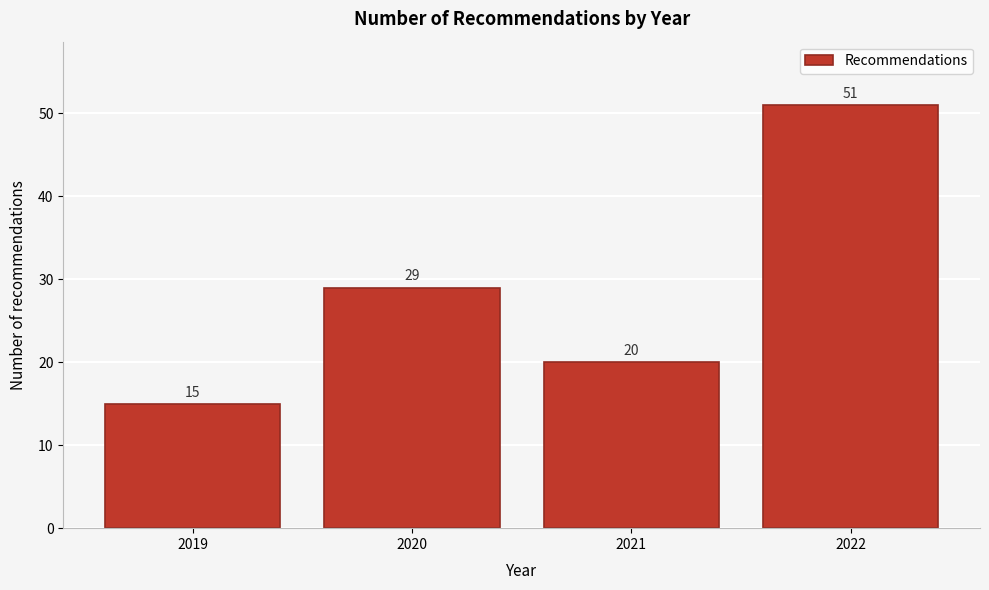

Reading right to left, extract all data points from this chart.

2022=51	2021=20	2020=29	2019=15